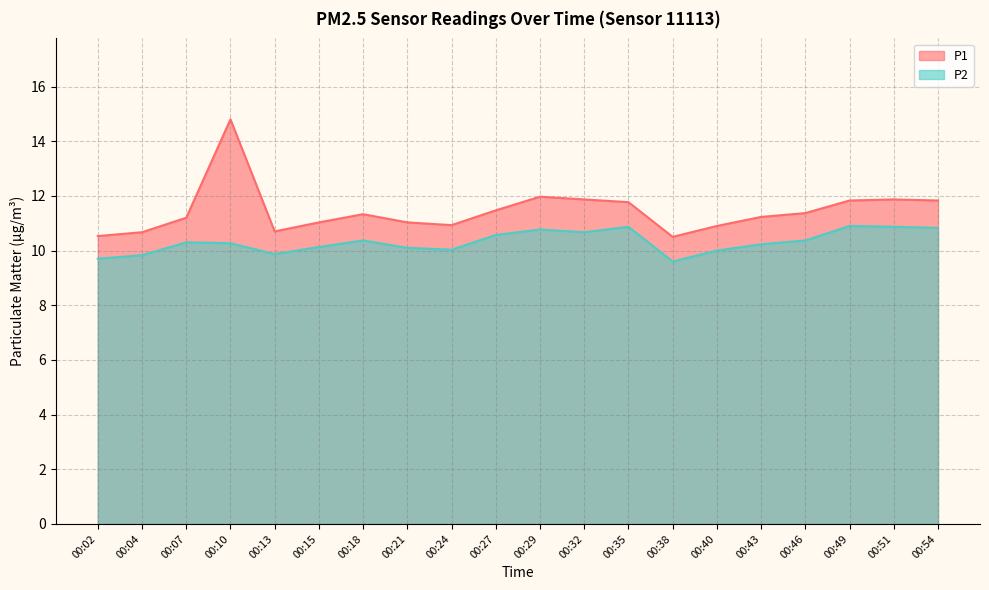

Rank the series by their average value, from lowest to highest.

P2, P1